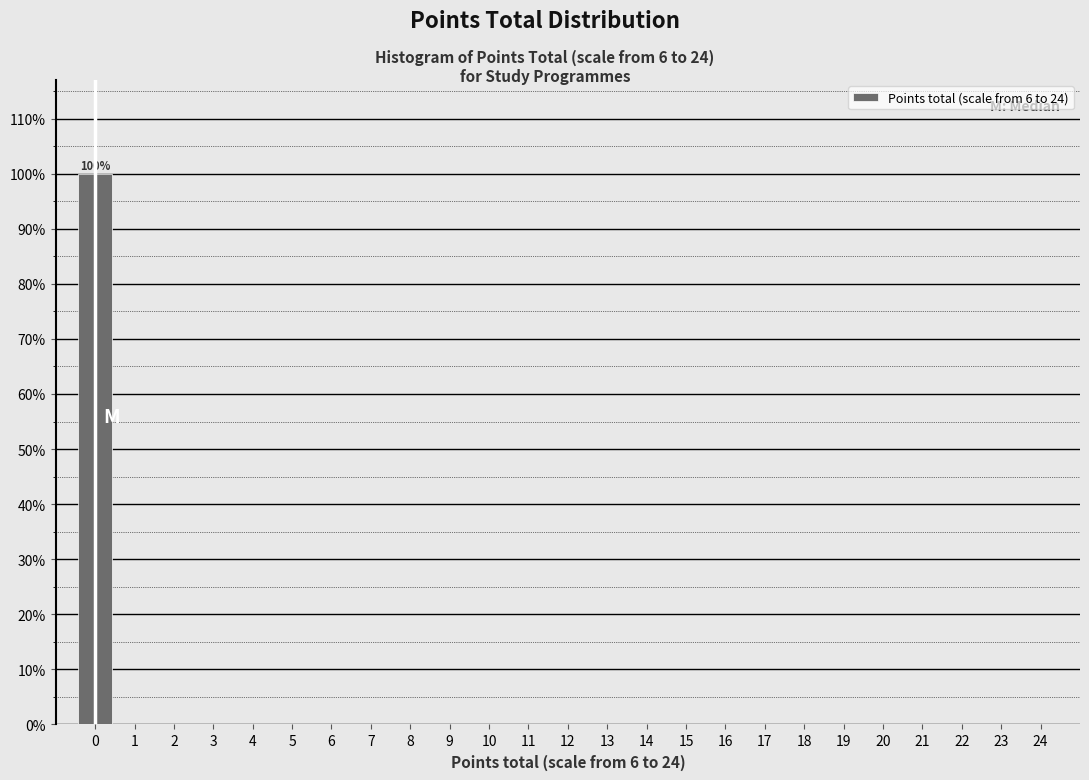

Over which range of the x-axis is the bar tallest?

-0.5 to 0.5